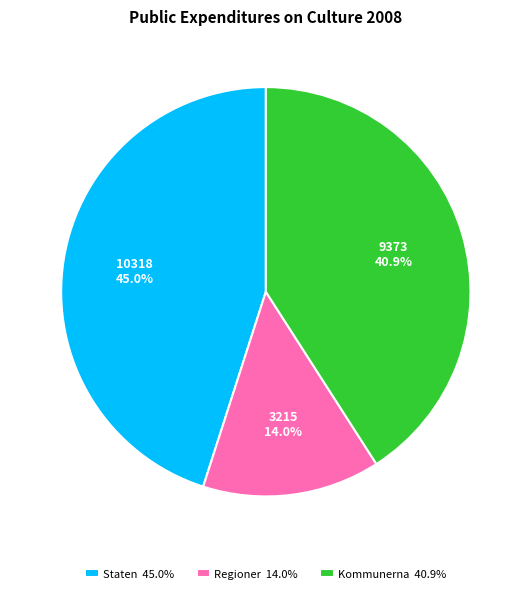

To the nearest percent, what portion does Staten represent?

45%